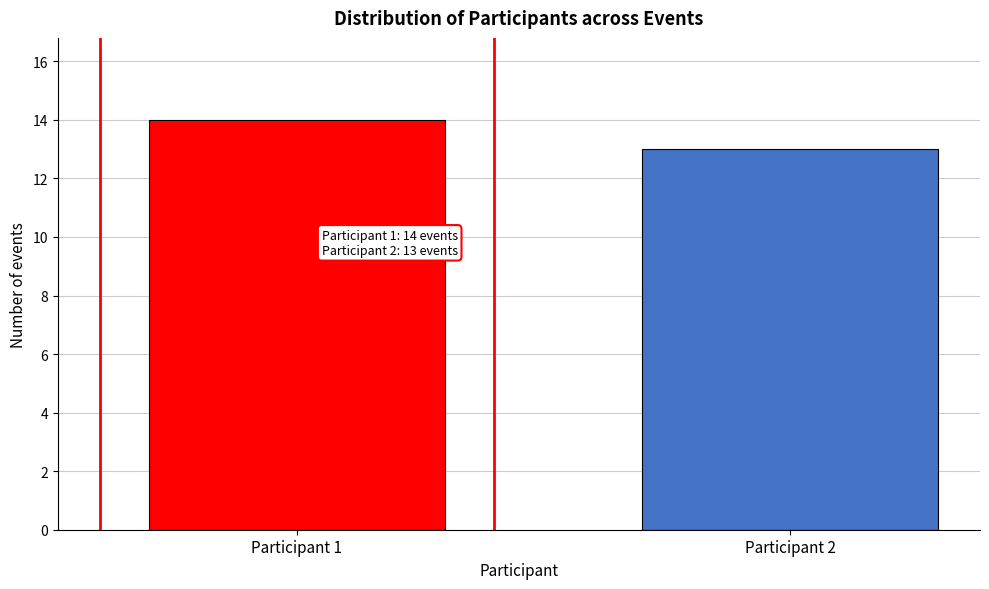

Reading left to right, transcribe all the data shown in this chart.

14	13